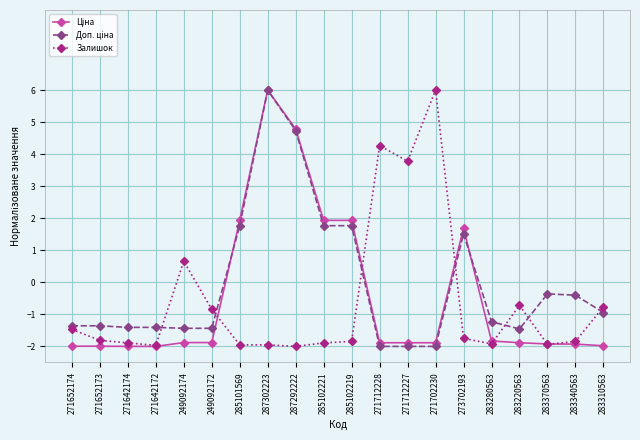

At how many categories does at least one series exceed 5?

2